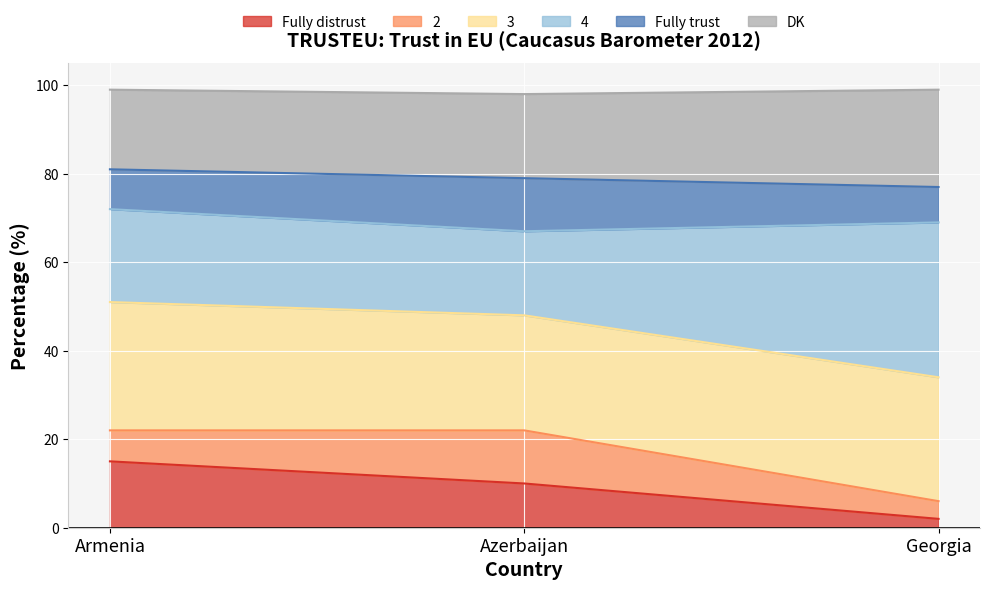

Which category has the lowest value in the Fully distrust series?

Georgia